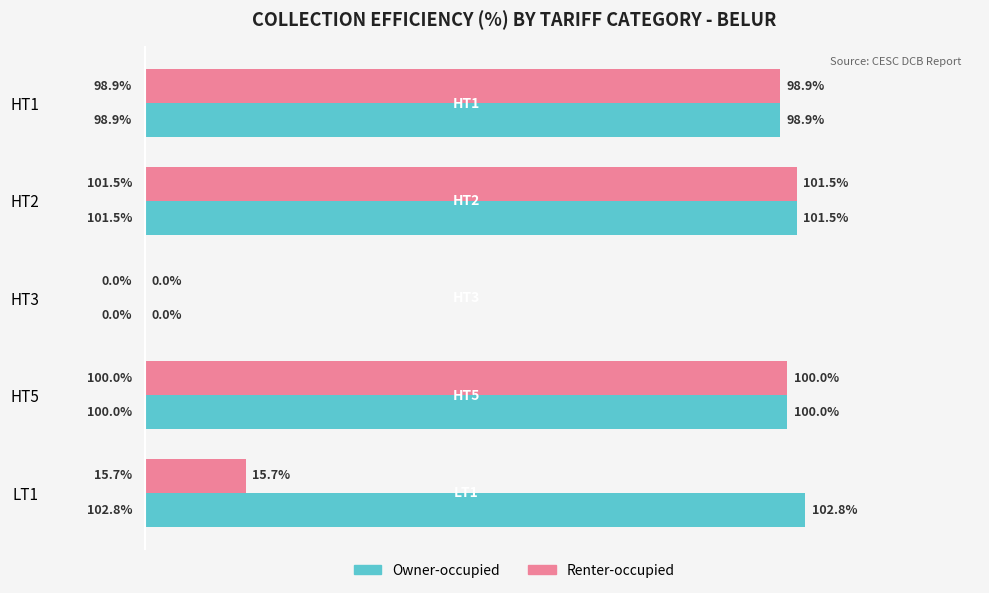

Which category has the highest value in the Renter-occupied series?

HT2